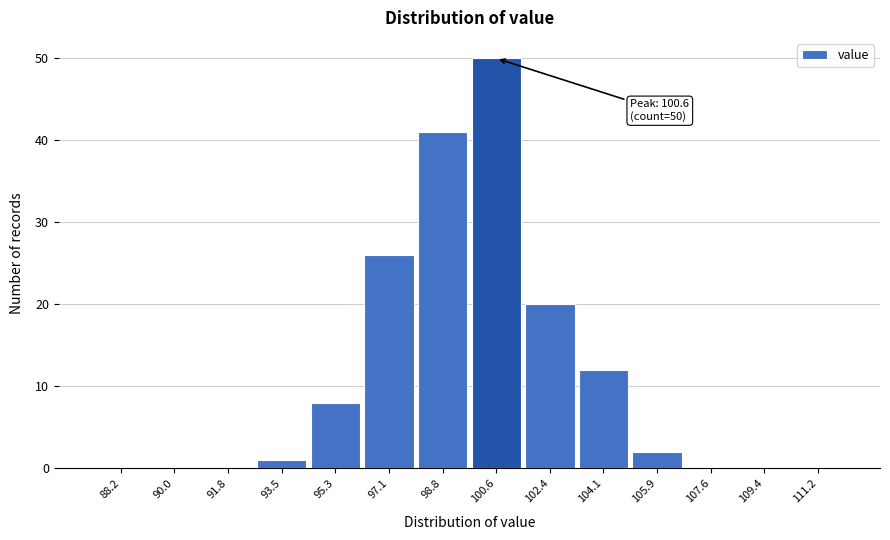

Which range on the x-axis has the tallest bar?

99.8 to 101.4